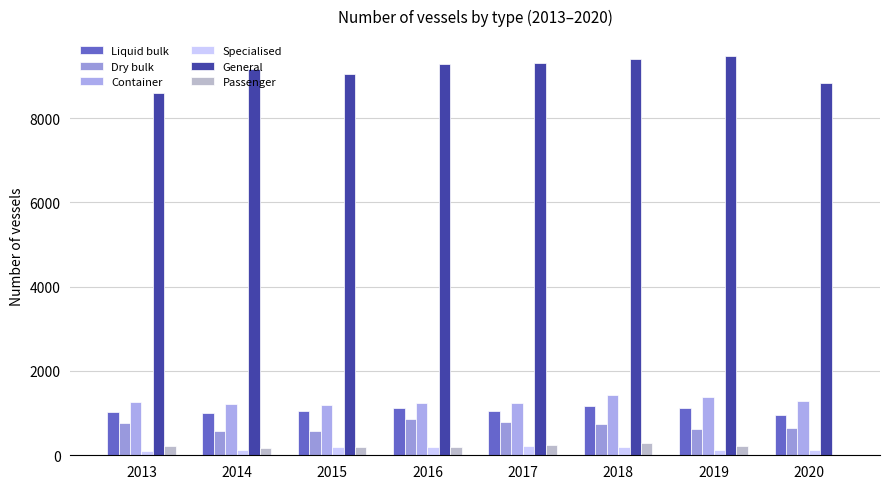

Are the bars grouped side by side (vs. stacked)?

Yes